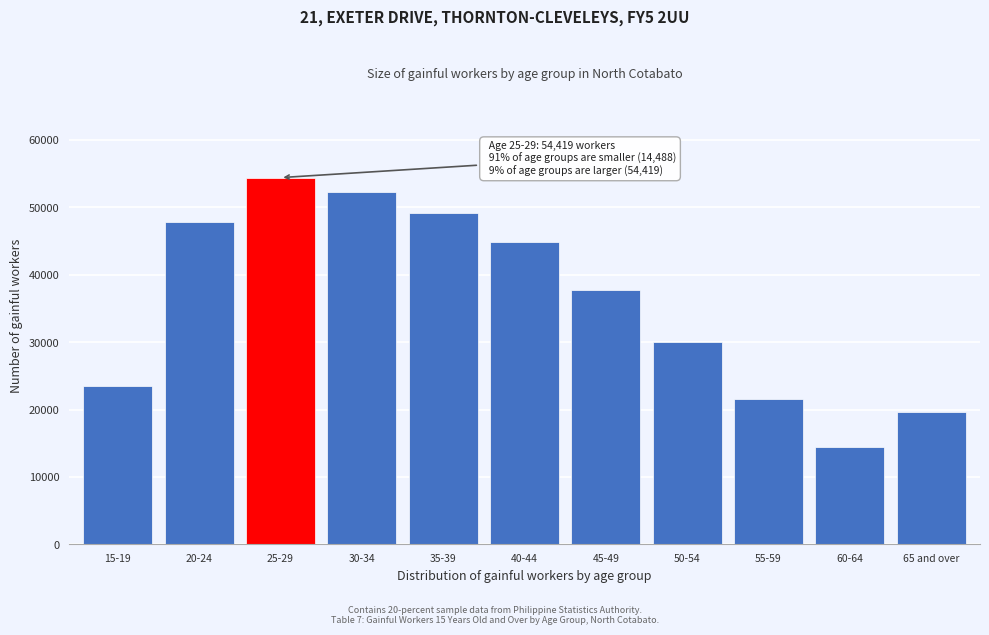

Reading left to right, extract all data points from this chart.

23544	47873	54419	52317	49105	44911	37684	29976	21635	14488	19652